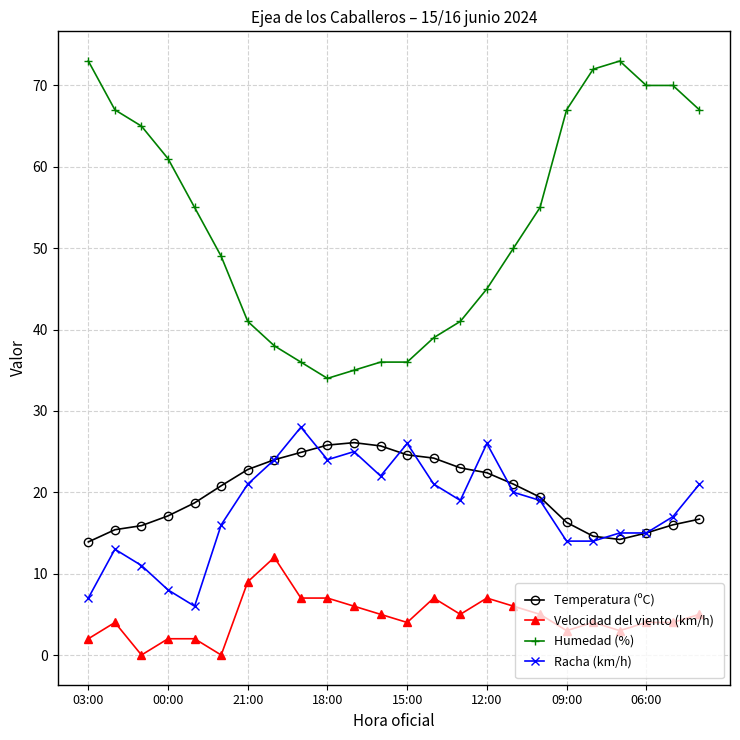

True or false: Racha (km/h) has more than 2 interior local peaks.

True